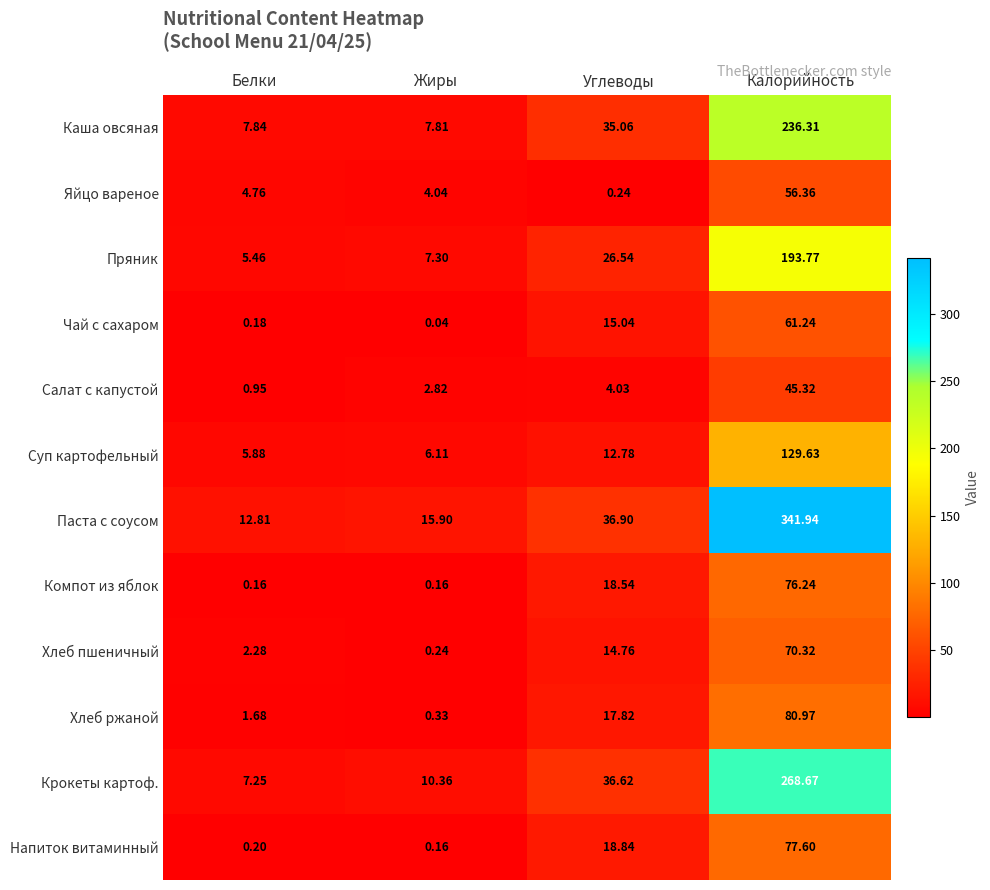

How many values in the Хлеб ржаной series are below 17?

2